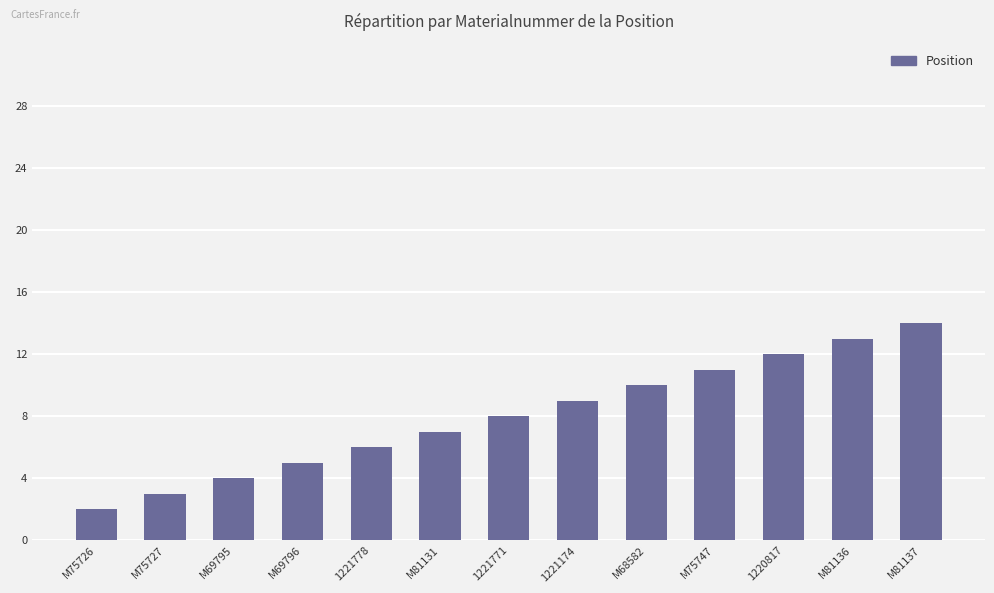

What is the ratio of the value at 1220817 to the value at M69796?

2.4